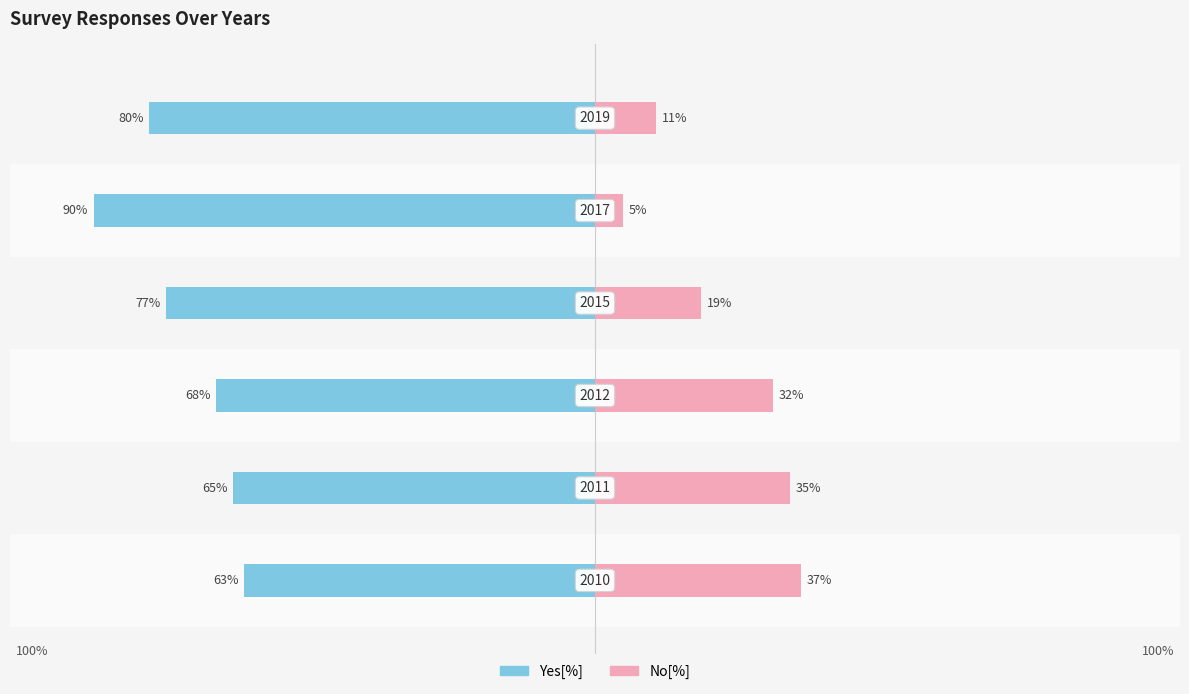

The Yes[%] series shows -36 at 2. True or false?

False